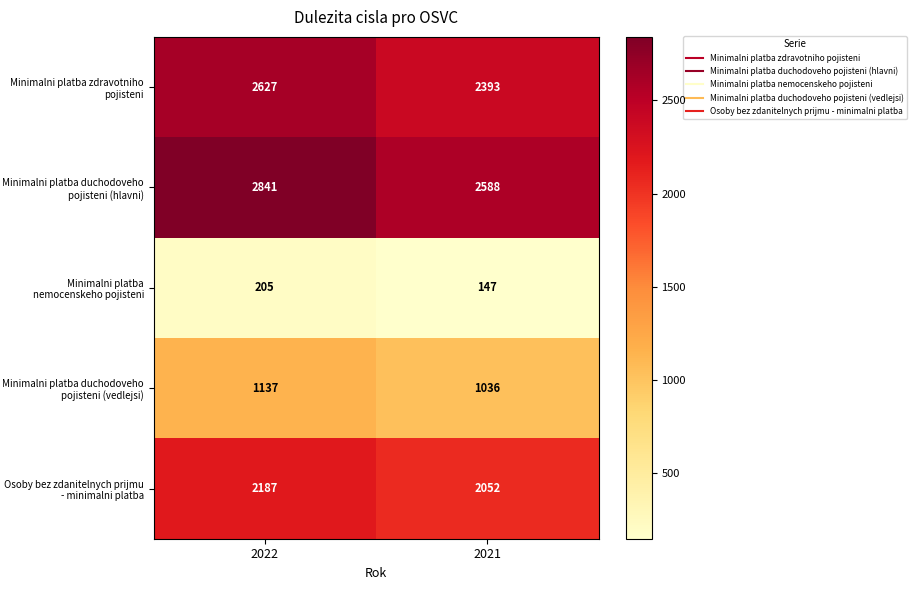

What is the average value of the Minimalni platba nemocenskeho pojisteni series?

176